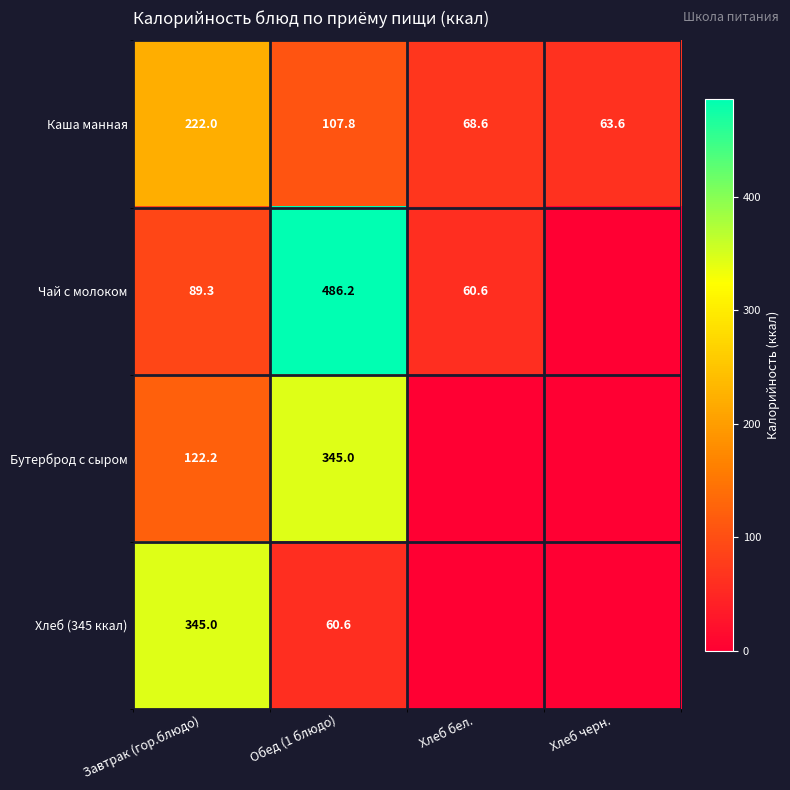

Is the value of Каша манная at Хлеб черн. greater than the value of Хлеб (345 ккал) at Завтрак (гор.блюдо)?

No